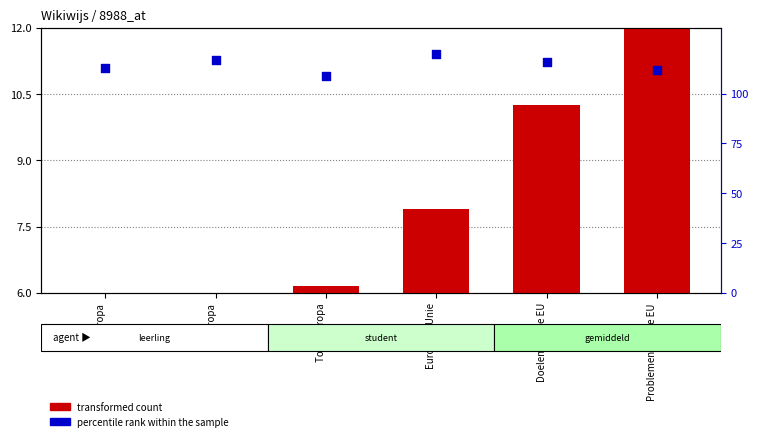

Which series has the widest spread of Y values?

percentile rank within the sample